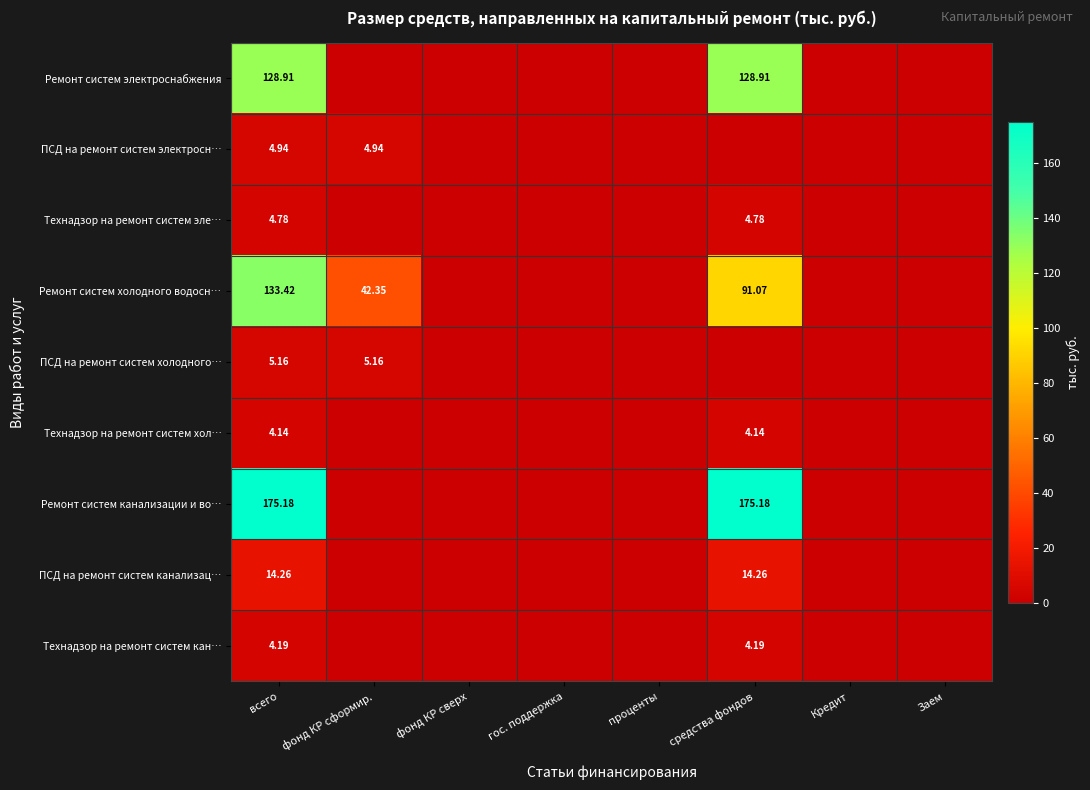

What is the difference between the maximum and minimum values in the ПСД на ремонт систем электросн… series?

4.9